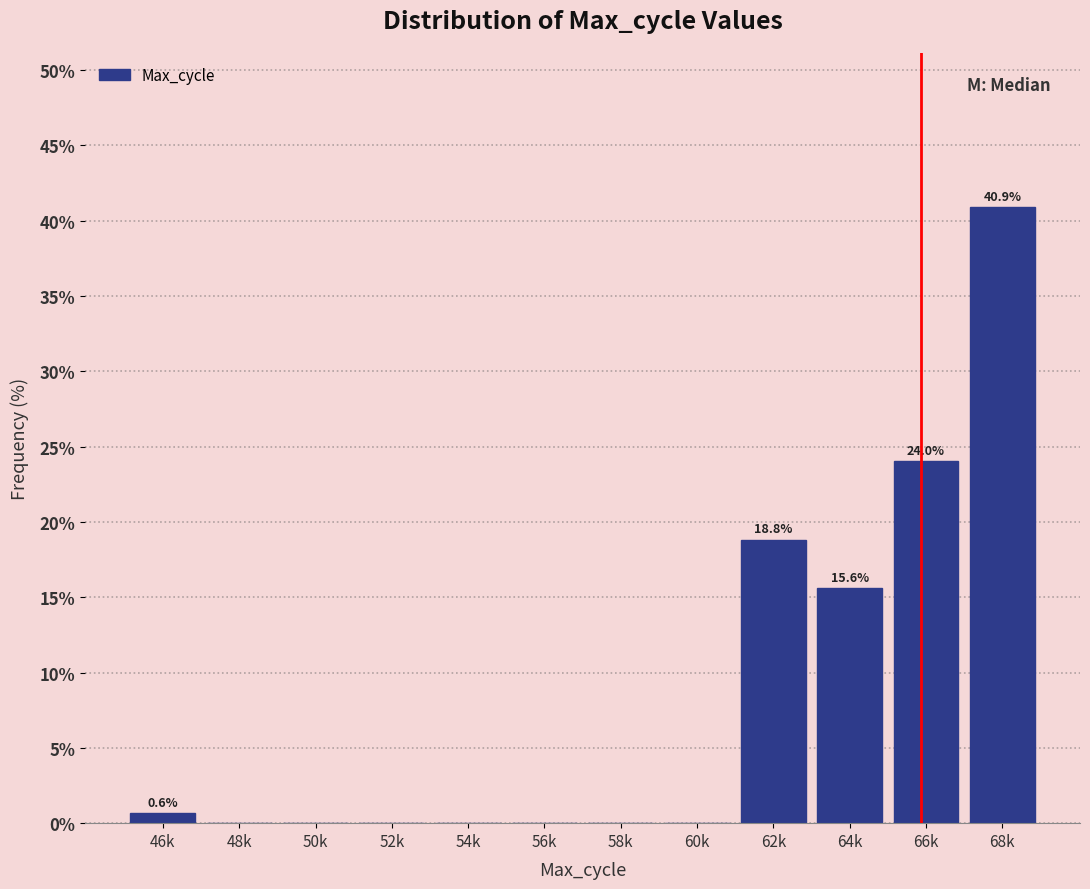

Reading right to left, extract all data points from this chart.

68k=40.9	66k=24.0	64k=15.6	62k=18.8	60k=0.0	58k=0.0	56k=0.0	54k=0.0	52k=0.0	50k=0.0	48k=0.0	46k=0.6